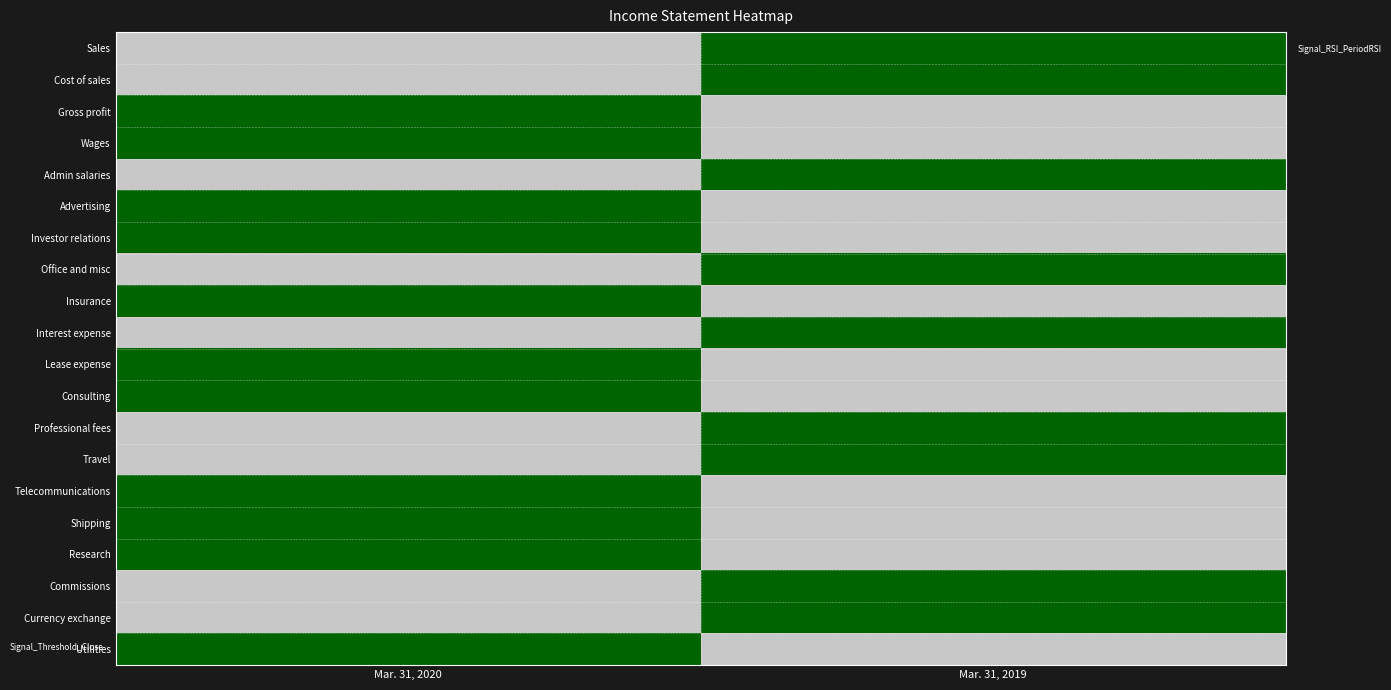

Reading left to right, what are all the values shown in this chart?

Sales: Mar. 31, 2020=0	Mar. 31, 2019=1
Cost of sales: Mar. 31, 2020=0	Mar. 31, 2019=1
Gross profit: Mar. 31, 2020=1	Mar. 31, 2019=0
Wages: Mar. 31, 2020=1	Mar. 31, 2019=0
Admin salaries: Mar. 31, 2020=0	Mar. 31, 2019=1
Advertising: Mar. 31, 2020=1	Mar. 31, 2019=0
Investor relations: Mar. 31, 2020=1	Mar. 31, 2019=0
Office and misc: Mar. 31, 2020=0	Mar. 31, 2019=1
Insurance: Mar. 31, 2020=1	Mar. 31, 2019=0
Interest expense: Mar. 31, 2020=0	Mar. 31, 2019=1
Lease expense: Mar. 31, 2020=1	Mar. 31, 2019=0
Consulting: Mar. 31, 2020=1	Mar. 31, 2019=0
Professional fees: Mar. 31, 2020=0	Mar. 31, 2019=1
Travel: Mar. 31, 2020=0	Mar. 31, 2019=1
Telecommunications: Mar. 31, 2020=1	Mar. 31, 2019=0
Shipping: Mar. 31, 2020=1	Mar. 31, 2019=0
Research: Mar. 31, 2020=1	Mar. 31, 2019=0
Commissions: Mar. 31, 2020=0	Mar. 31, 2019=1
Currency exchange: Mar. 31, 2020=0	Mar. 31, 2019=1
Utilities: Mar. 31, 2020=1	Mar. 31, 2019=0